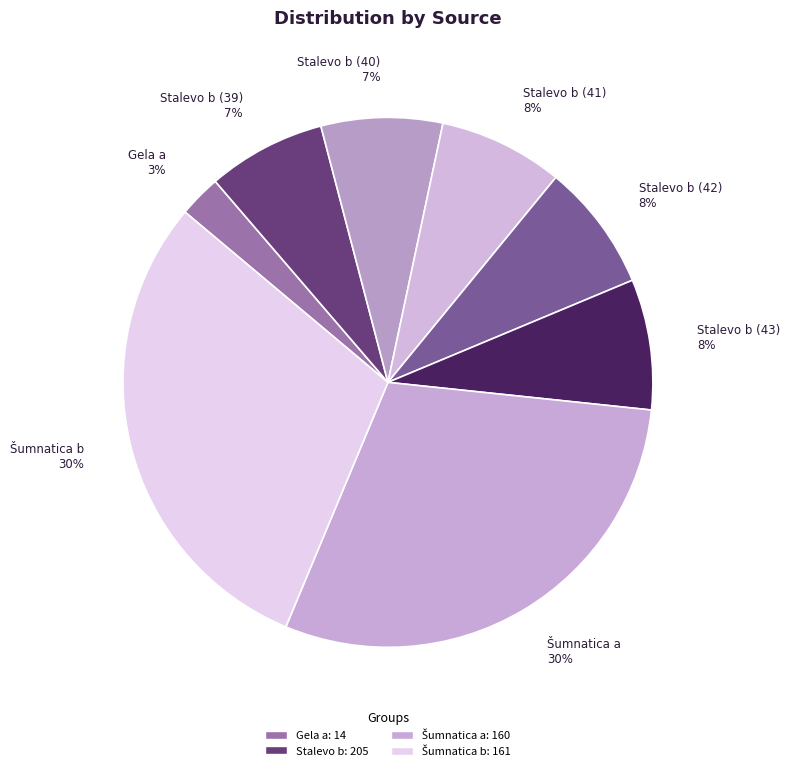

Is Stalevo b (43) 8% the majority of the pie?

No